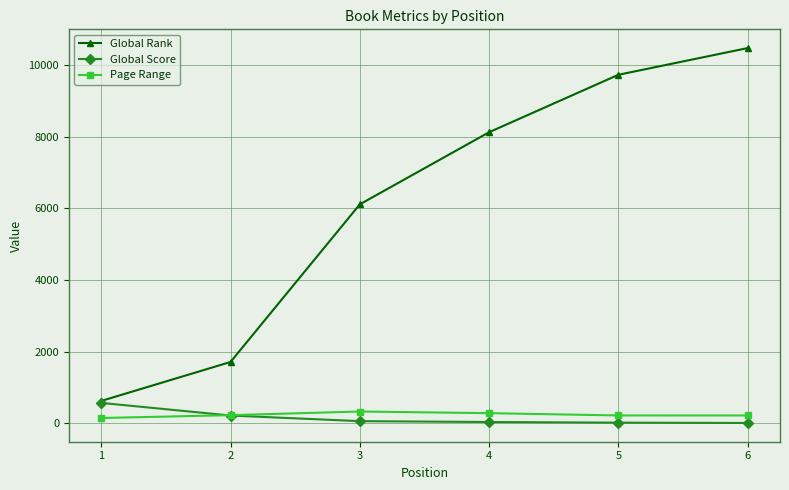

What is the highest value of the Page Range series?

334